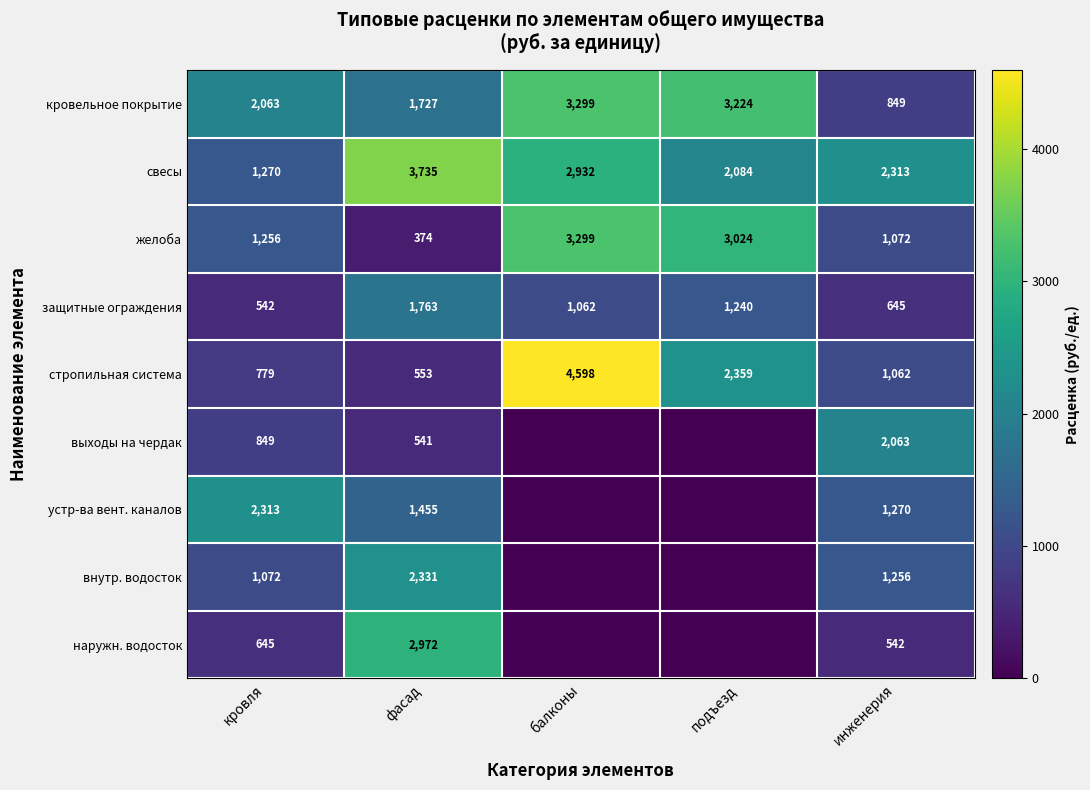

List the labels in order of стропильная система value, smallest first.

фасад, кровля, инженерия, подъезд, балконы